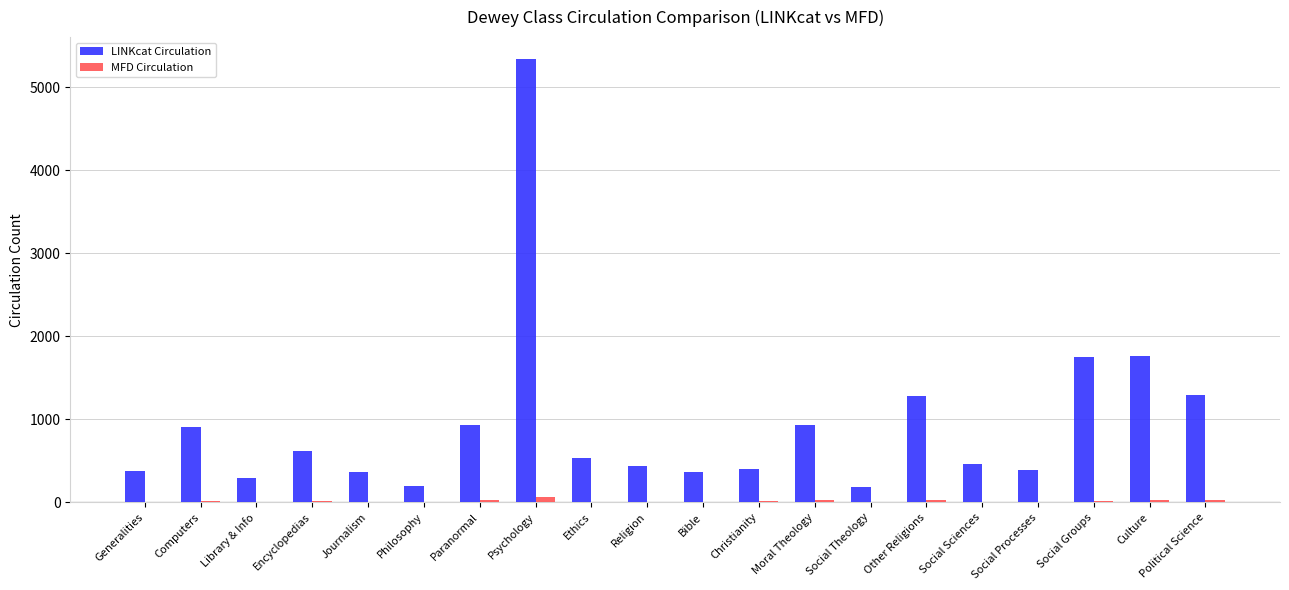

Between Paranormal and Social Sciences, which series saw the biggest shift?

LINKcat Circulation